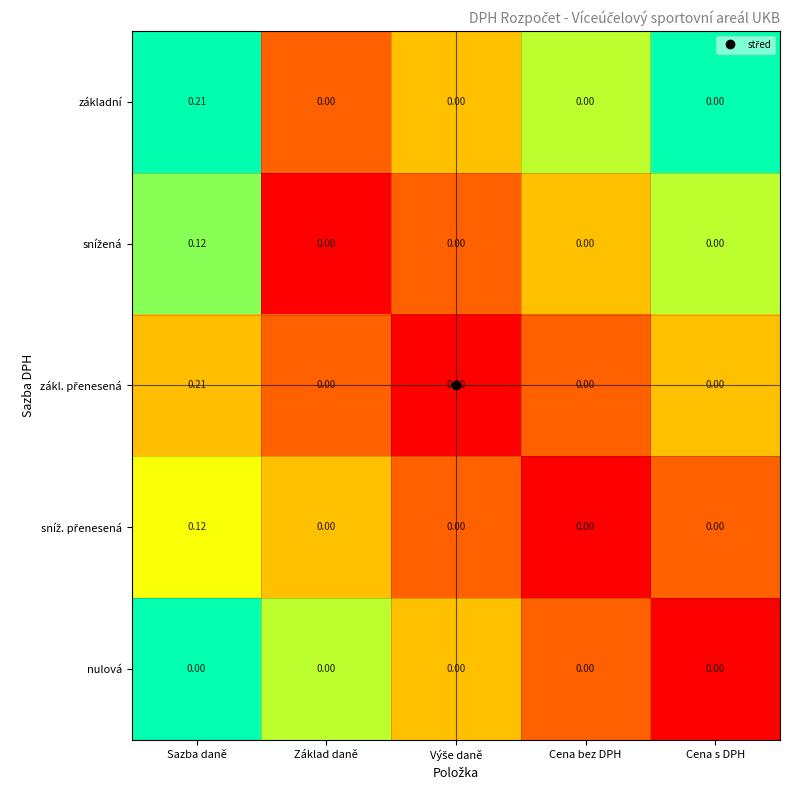

Which label corresponds to the largest value in the chart?

Sazba daně